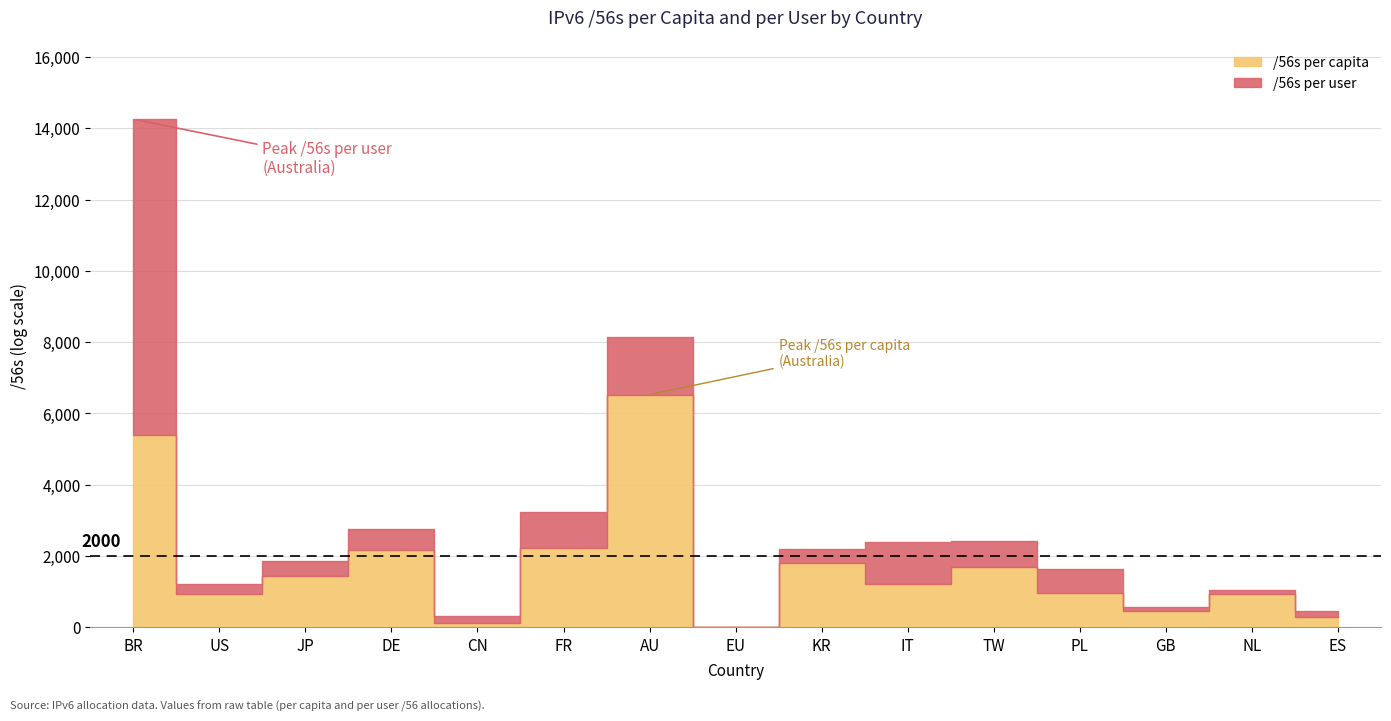

Reading left to right, transcribe all the data shown in this chart.

/56s per capita: 5387.7	945.8	1453.0	2173.1	117.7	2238.6	6528.4	0.0	1793.2	1232.1	1690.9	965.1	468.3	927.2	297.3
/56s per user: 14253.3	1223.6	1853.3	2747.2	324.2	3249.0	8150.4	0.0	2211.1	2383.2	2415.6	1652.6	567.7	1046.5	474.9